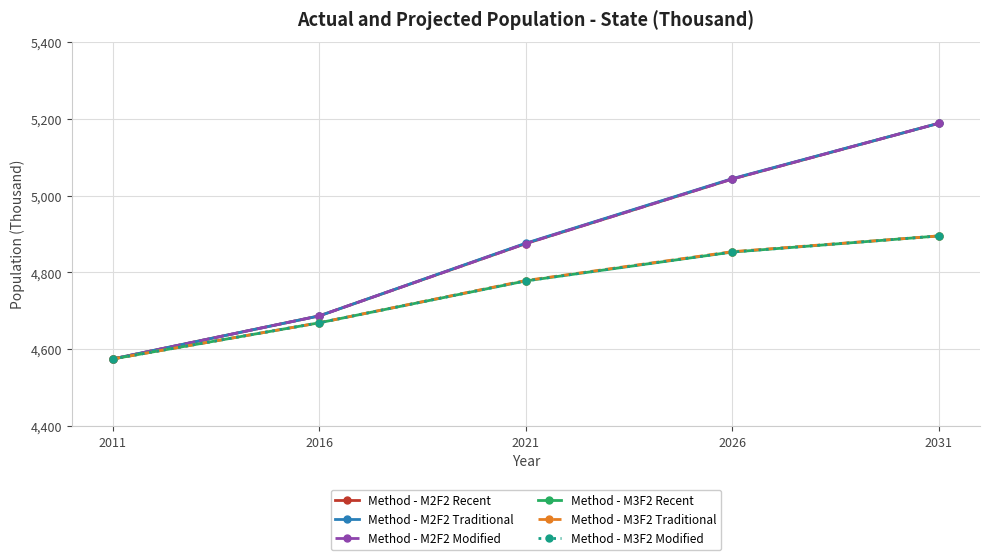

How many Method - M2F2 Traditional values are between 4687 and 5044?

3